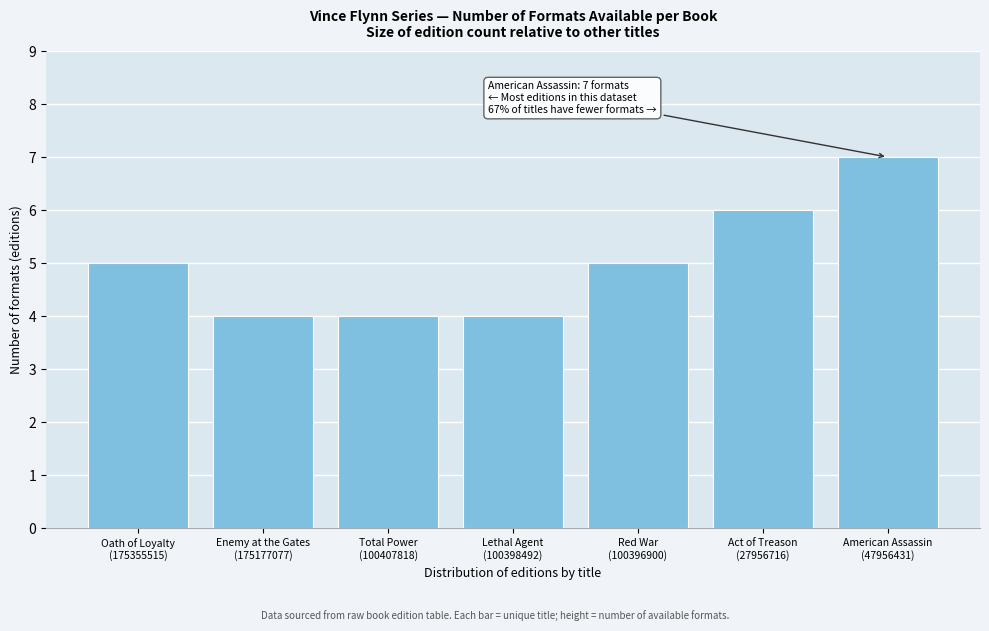

Reading left to right, what are all the values shown in this chart?

5	4	4	4	5	6	7